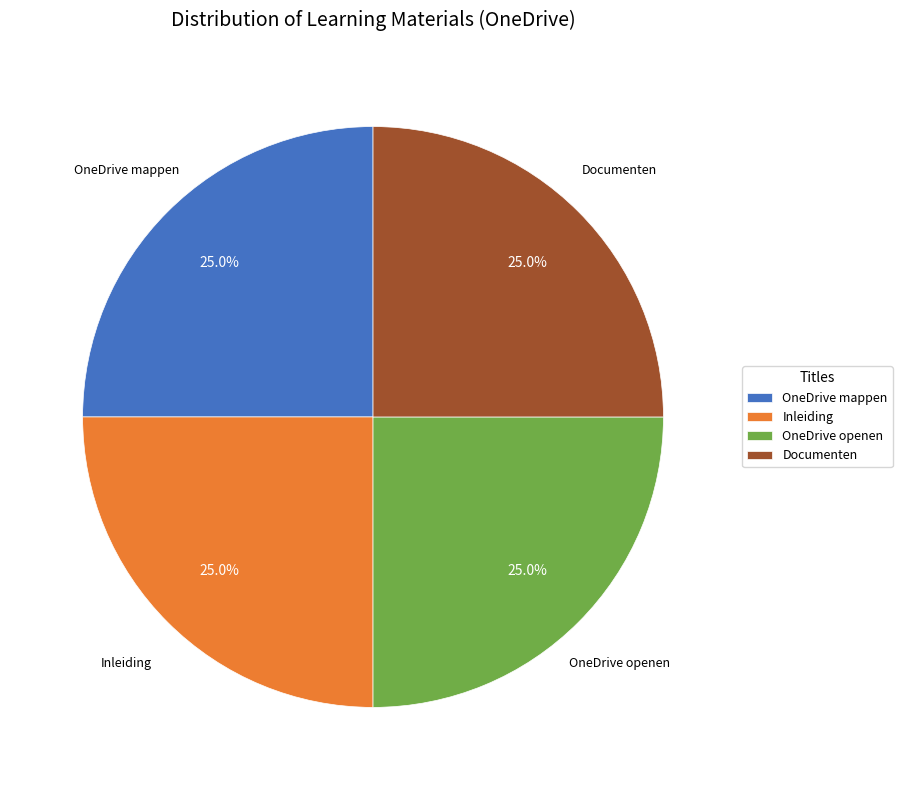

Does Documenten represent more than half of the total?

No